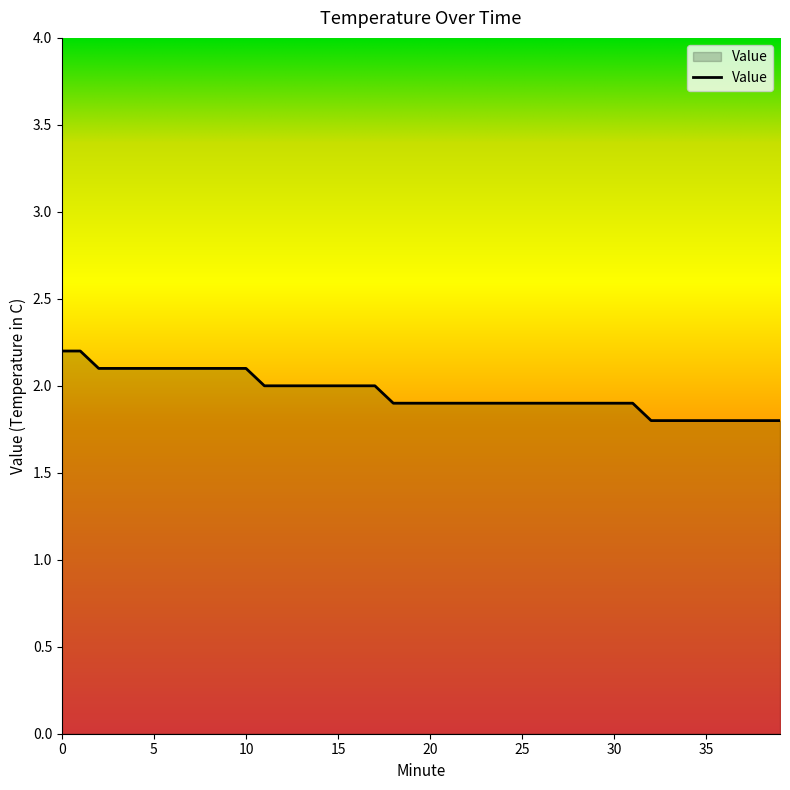

What is the greatest value displayed?

2.2